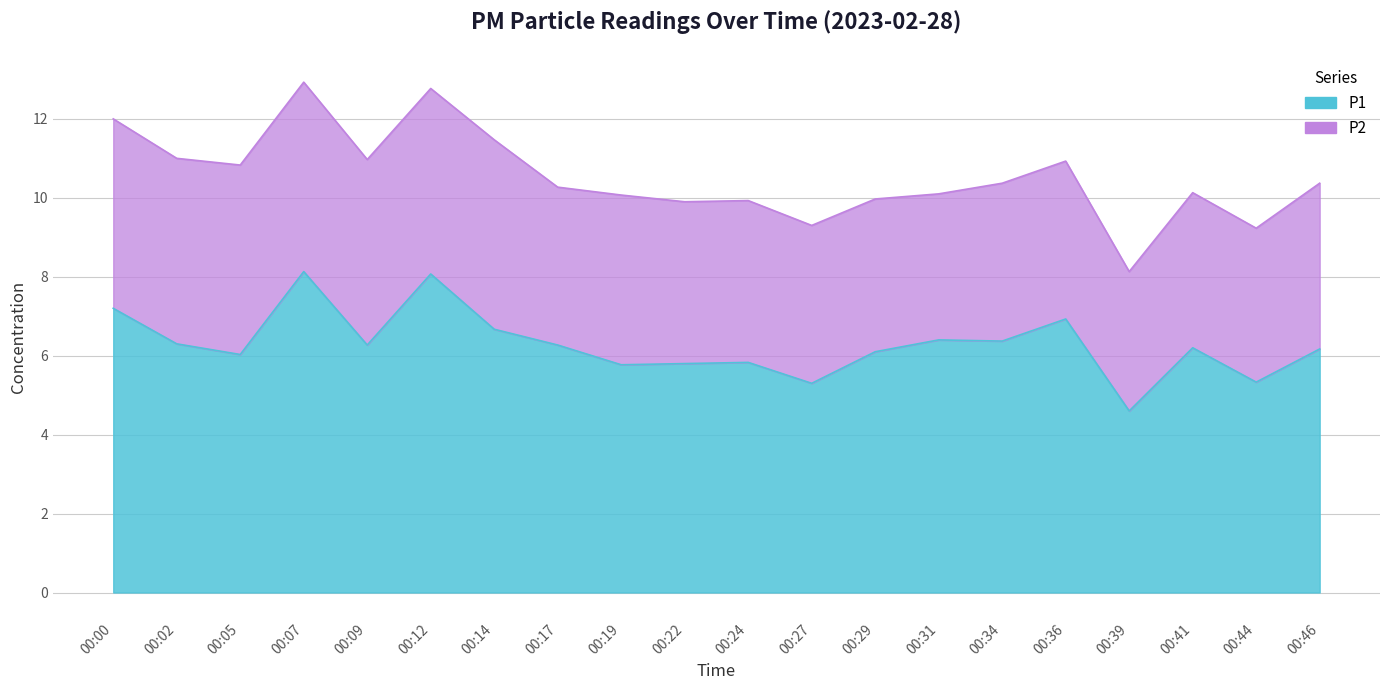

Reading left to right, what are all the values shown in this chart?

7.2	6.3	6.0	8.1	6.3	8.1	6.7	6.3	5.8	5.8	5.8	5.3	6.1	6.4	6.4	6.9	4.6	6.2	5.3	6.2